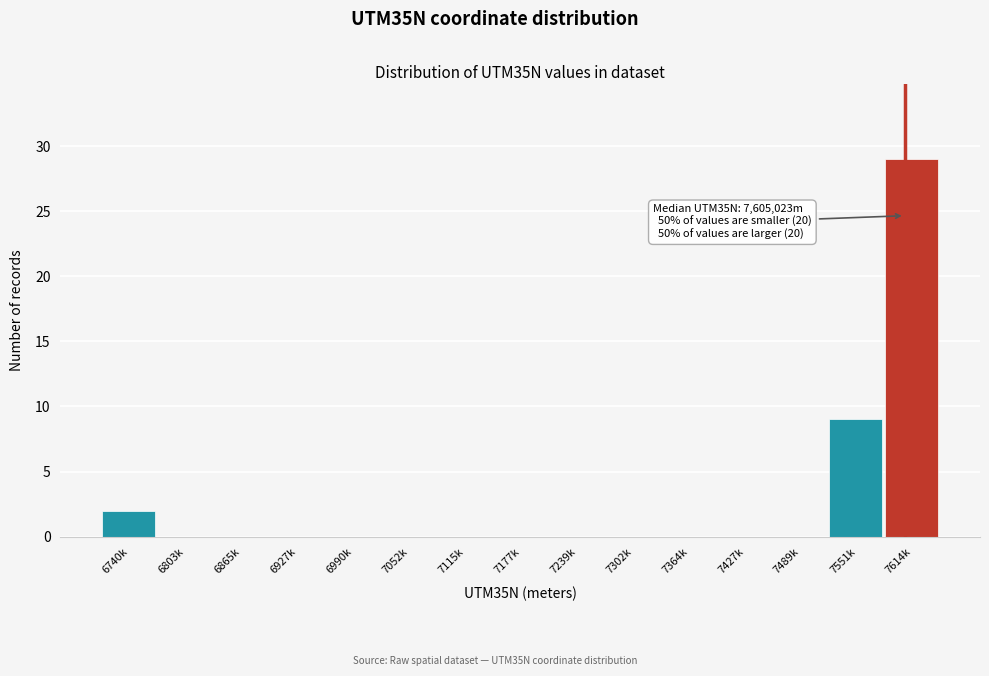

Reading left to right, transcribe all the data shown in this chart.

6740k=2	6803k=0	6865k=0	6927k=0	6990k=0	7052k=0	7115k=0	7177k=0	7239k=0	7302k=0	7364k=0	7427k=0	7489k=0	7551k=9	7614k=29